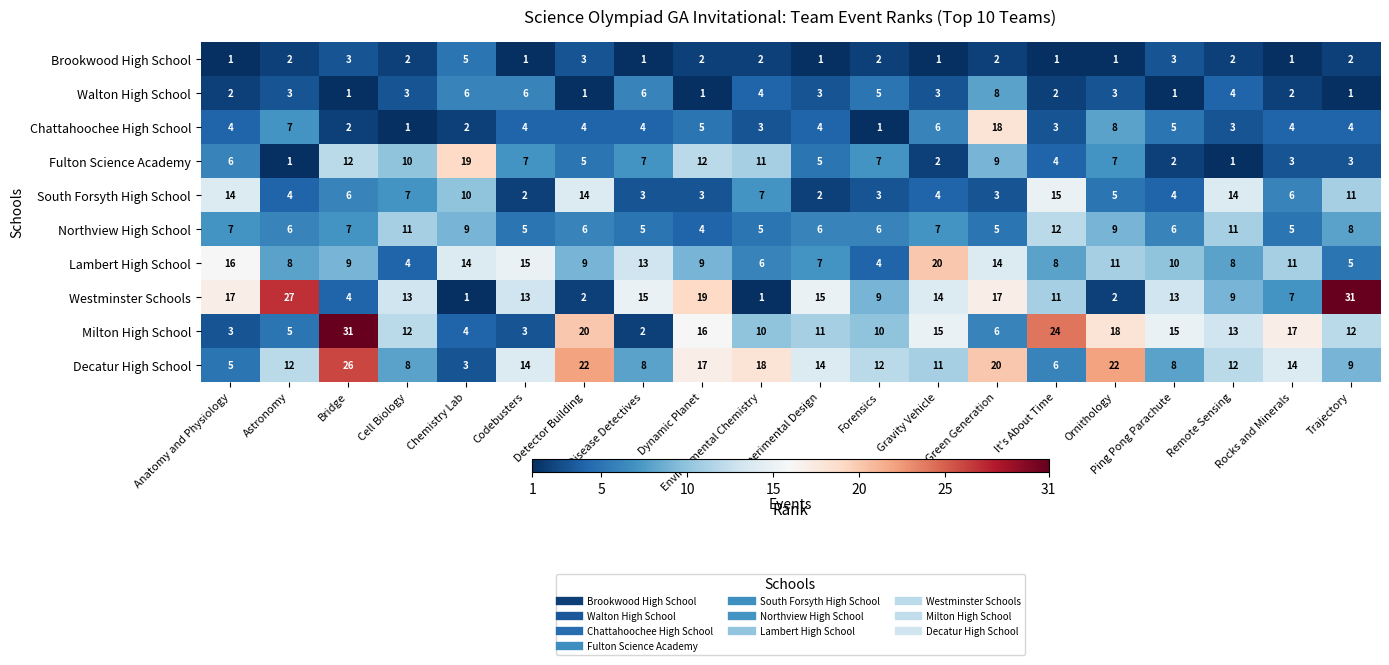

What is the difference between the second highest and second lowest values in the Walton High School series?

5